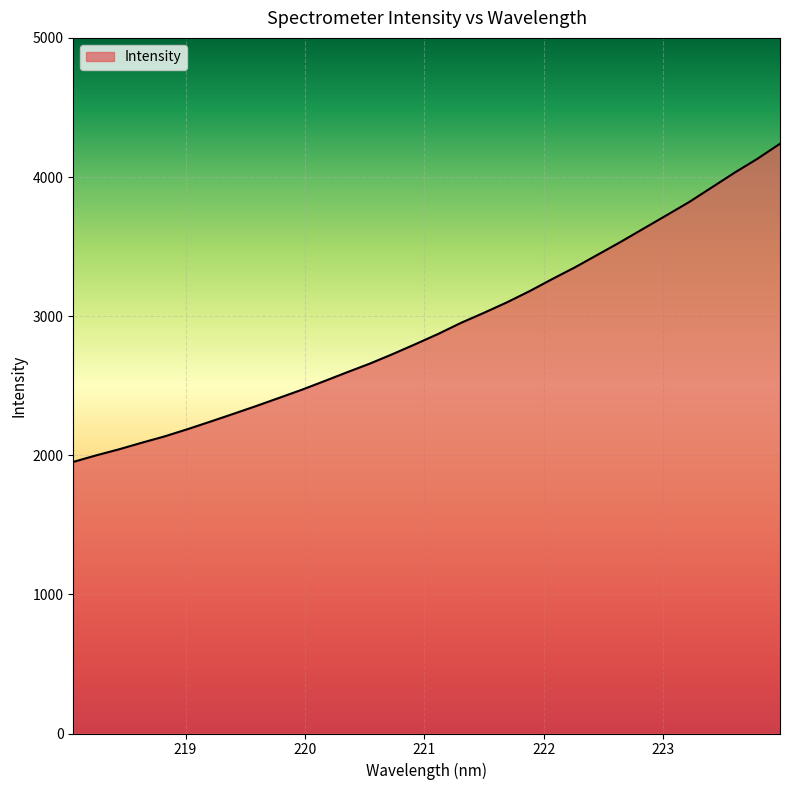

What is the difference between the maximum and minimum values?

2287.0